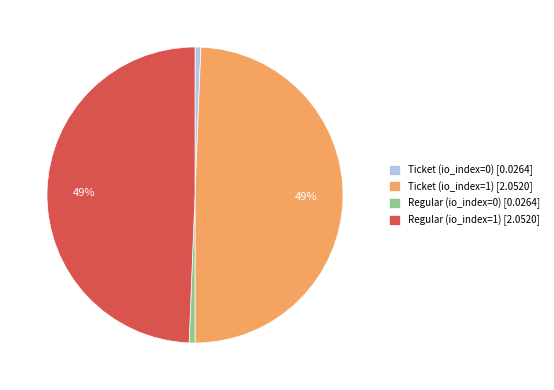

Which has a higher value, Ticket (io_index=1) or Ticket (io_index=0)?

Ticket (io_index=1)